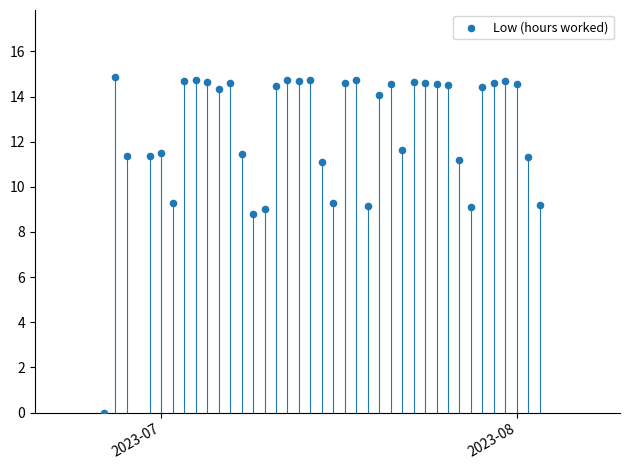

What Y value in the scatter plot is closest to 7?

8.8